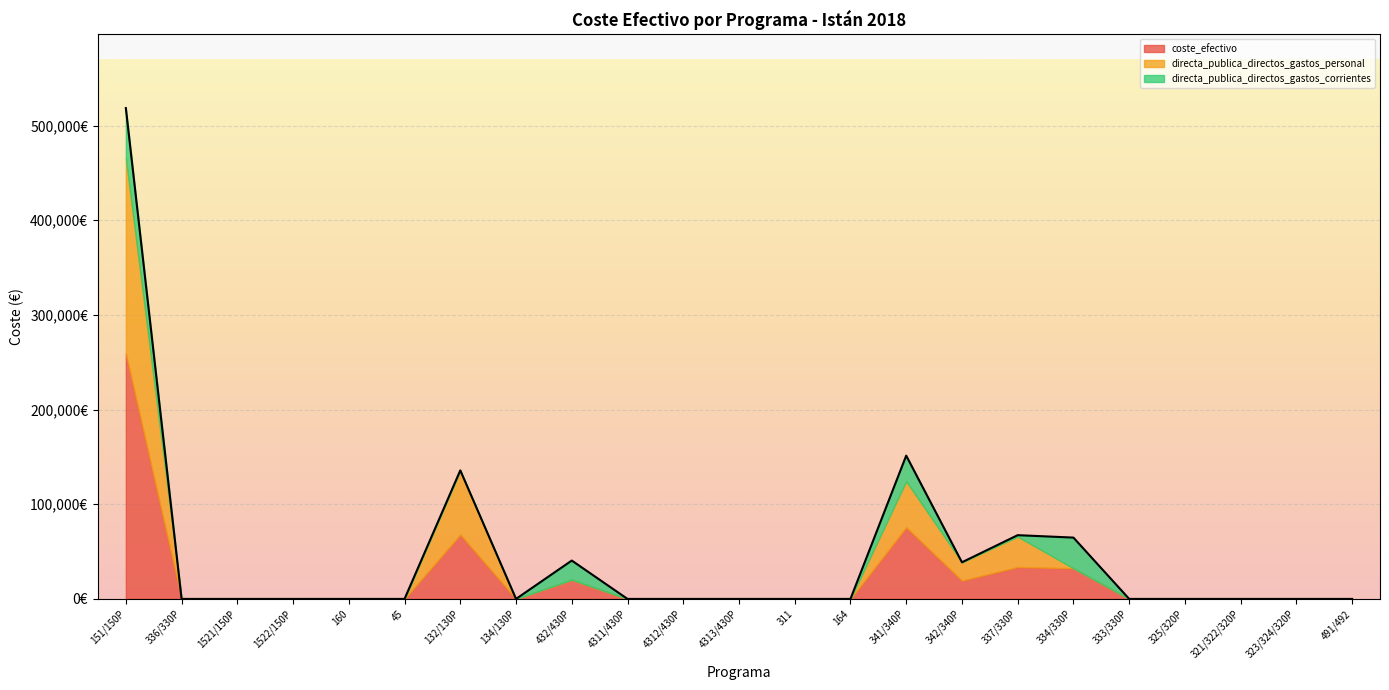

What are all the series names shown in the legend?

coste_efectivo, directa_publica_directos_gastos_personal, directa_publica_directos_gastos_corrientes